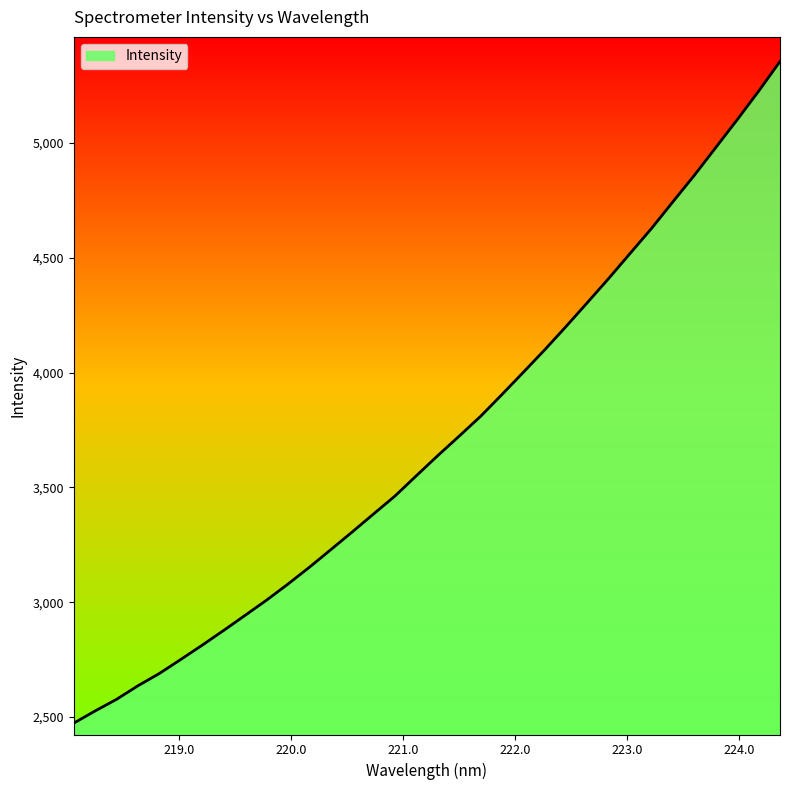

What is the greatest value displayed?

5355.6